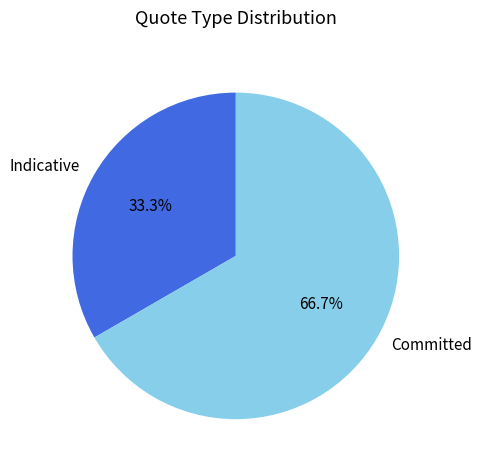

True or false: Committed accounts for 67% of the total.

True